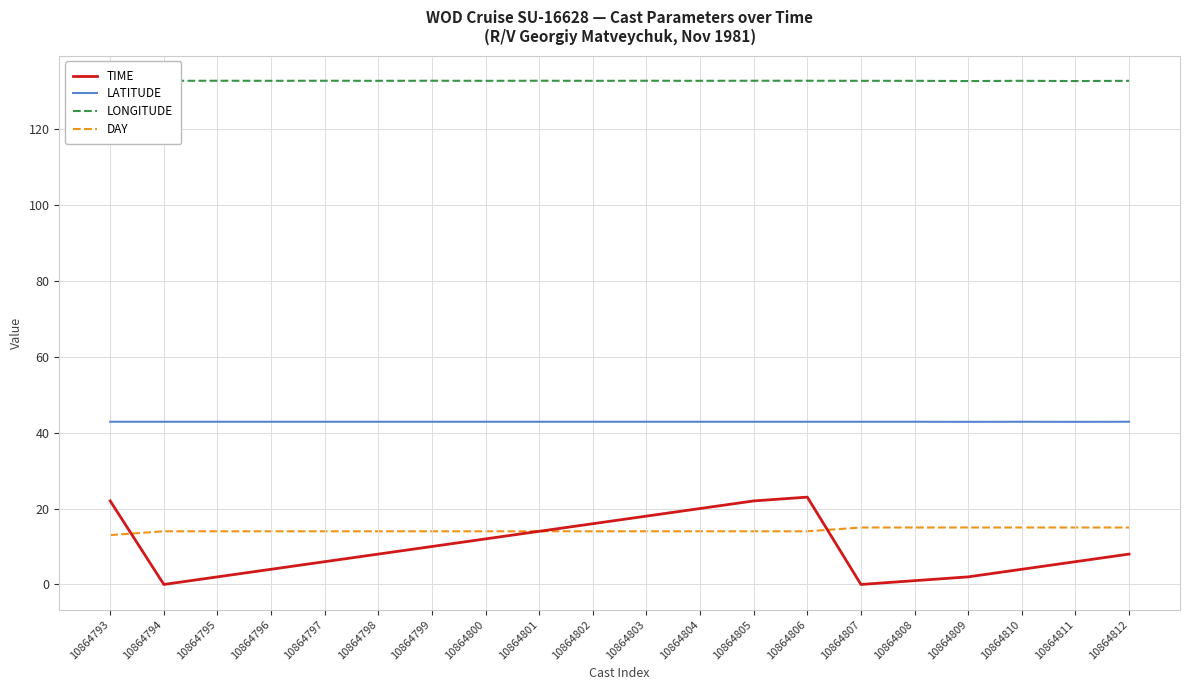

What is the value of the LONGITUDE point at the 18th from the left?

132.6